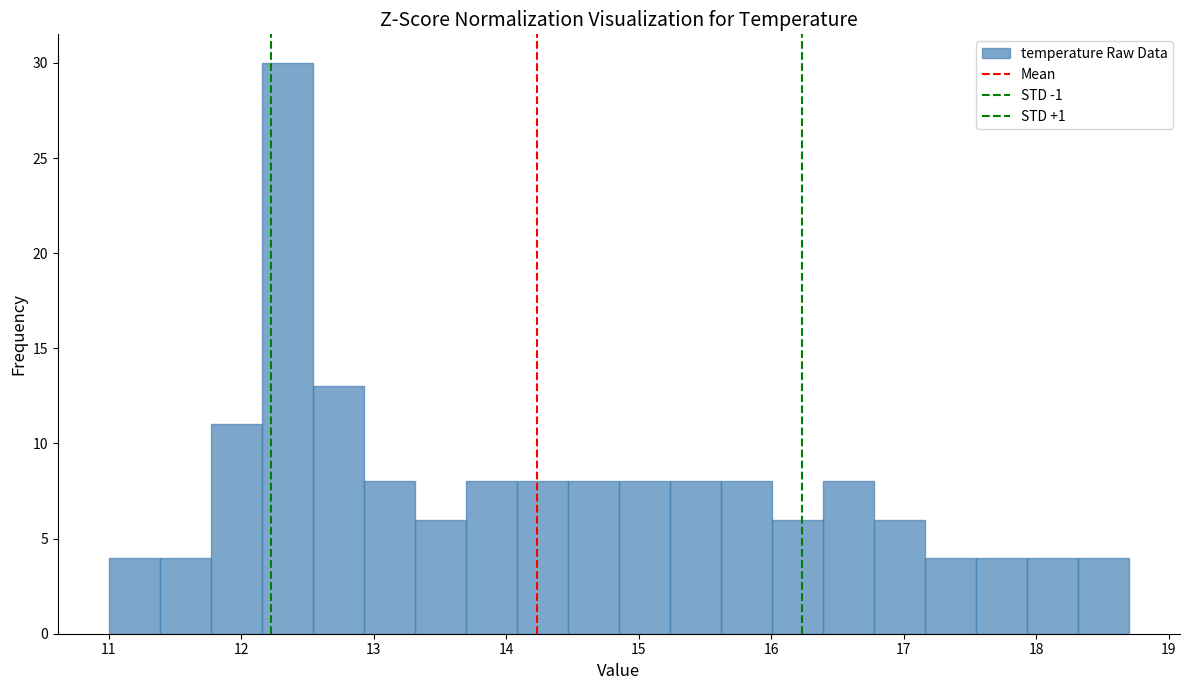

Around what value on the x-axis is the tallest bar? Give the approximate position of its centre, as read against the axis.

12.3